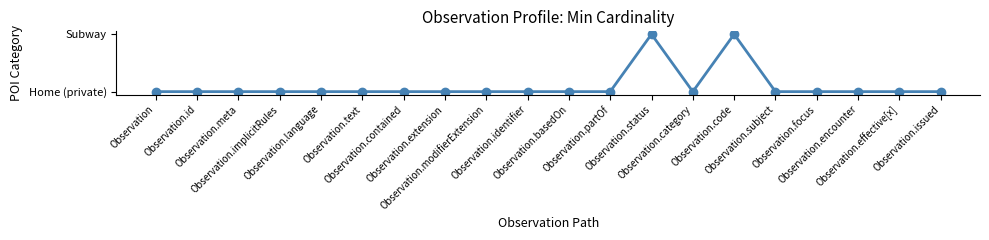

True or false: the data has more than 1 interior local peaks.

True